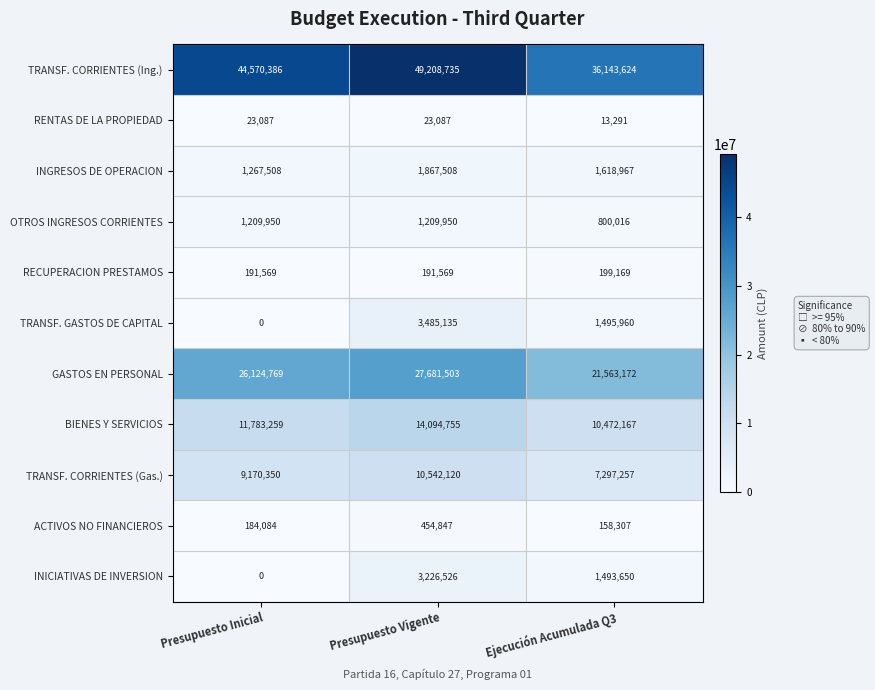

Between Presupuesto Inicial and Presupuesto Vigente, which series saw the biggest shift?

TRANSF. CORRIENTES (Ing.)